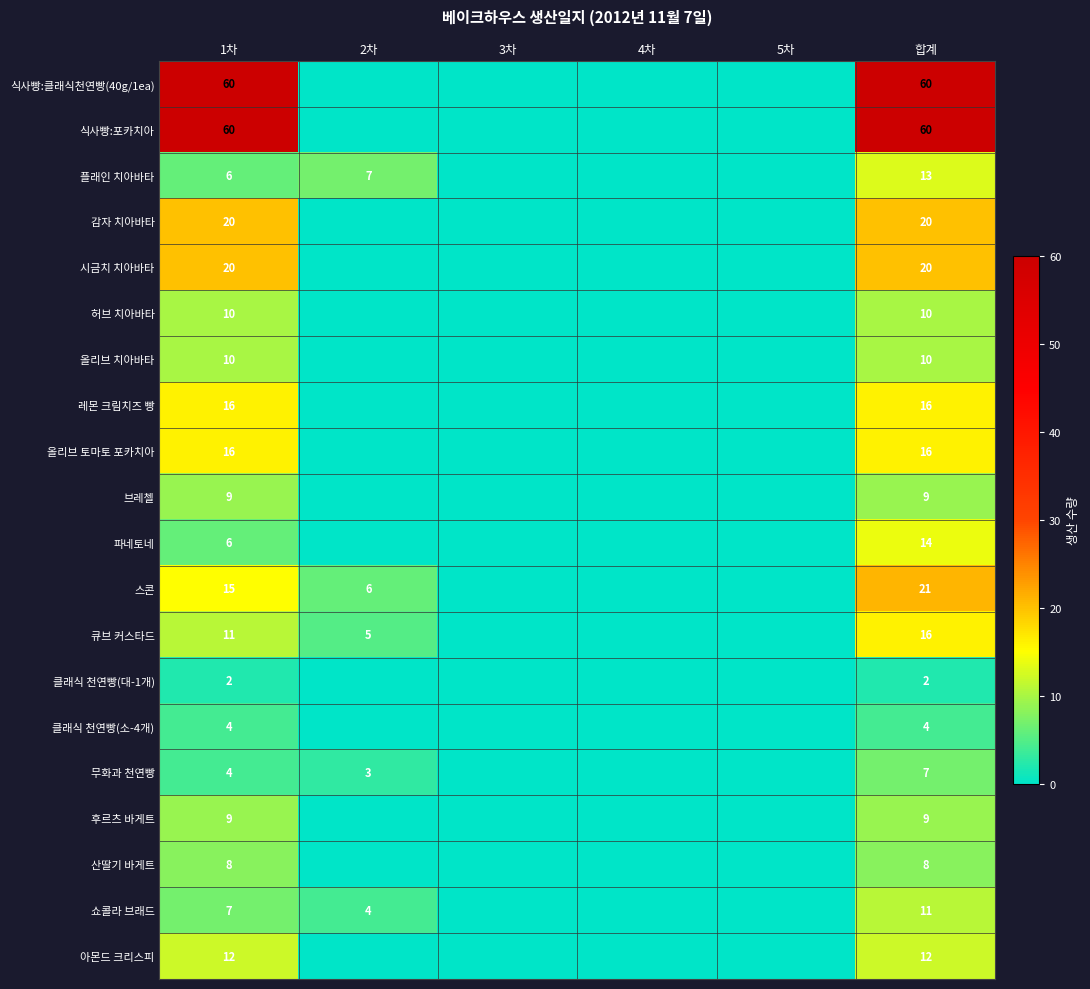

True or false: 플래인 치아바타 has a value of 7 at 합계.

False